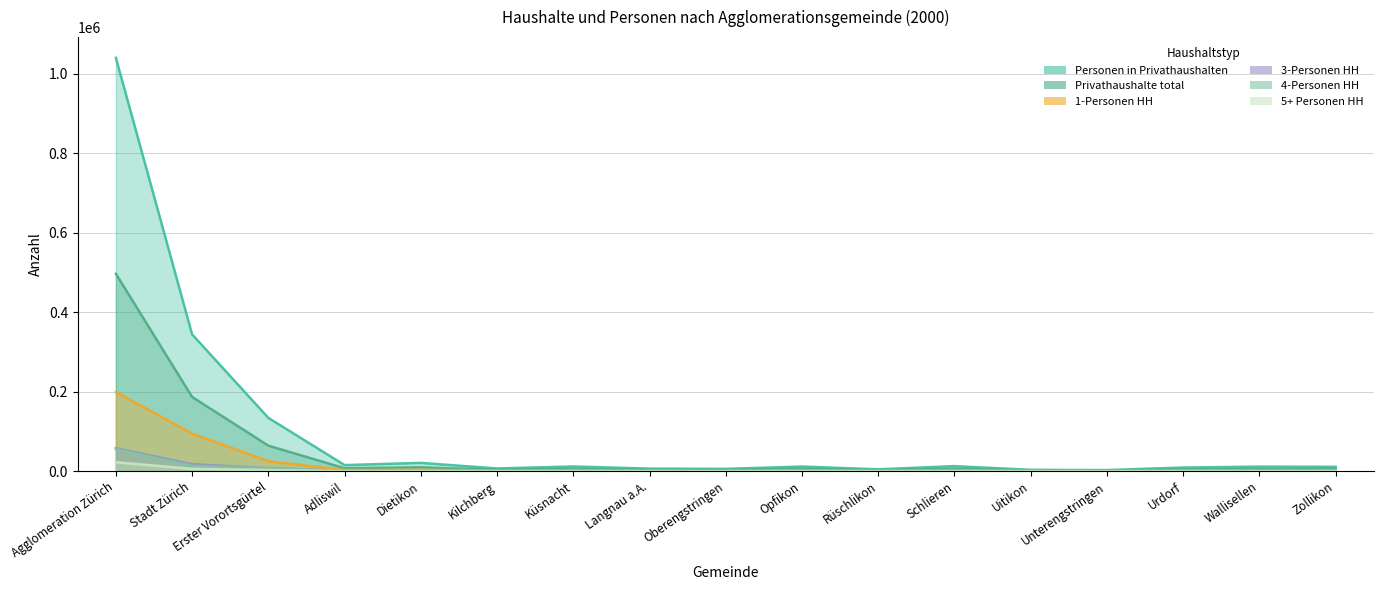

What is the difference between the highest and lowest values at Urdorf?

8968